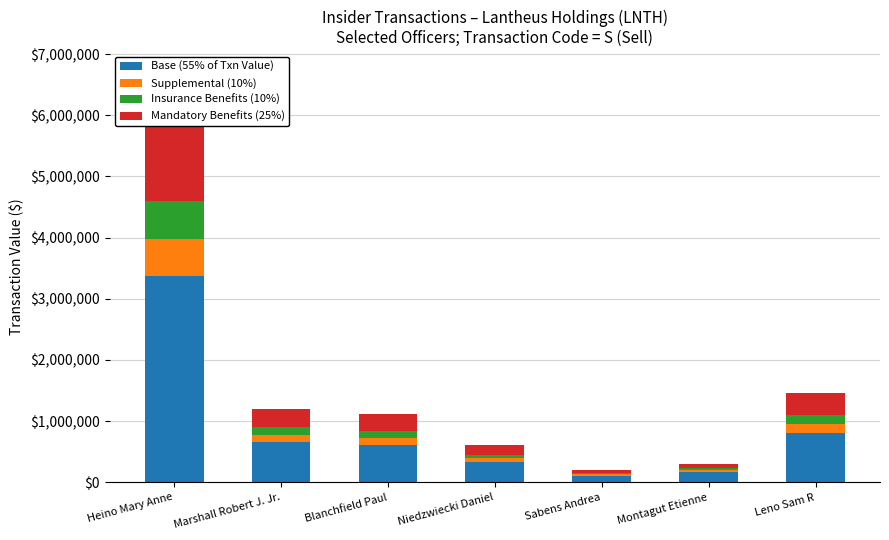

Reading left to right, list all the values displayed in this chart.

Base (55% of Txn Value): 3371439.0	660000.0	614187.8	332247.9	107937.5	166331.0	805612.0
Supplemental (10%): 612988.9	120000.0	111670.5	60408.7	19625.0	30242.0	146474.9
Insurance Benefits (10%): 612988.9	120000.0	111670.5	60408.7	19625.0	30242.0	146474.9
Mandatory Benefits (25%): 1532472.2	300000.0	279176.2	151021.8	49062.5	75605.0	366187.2